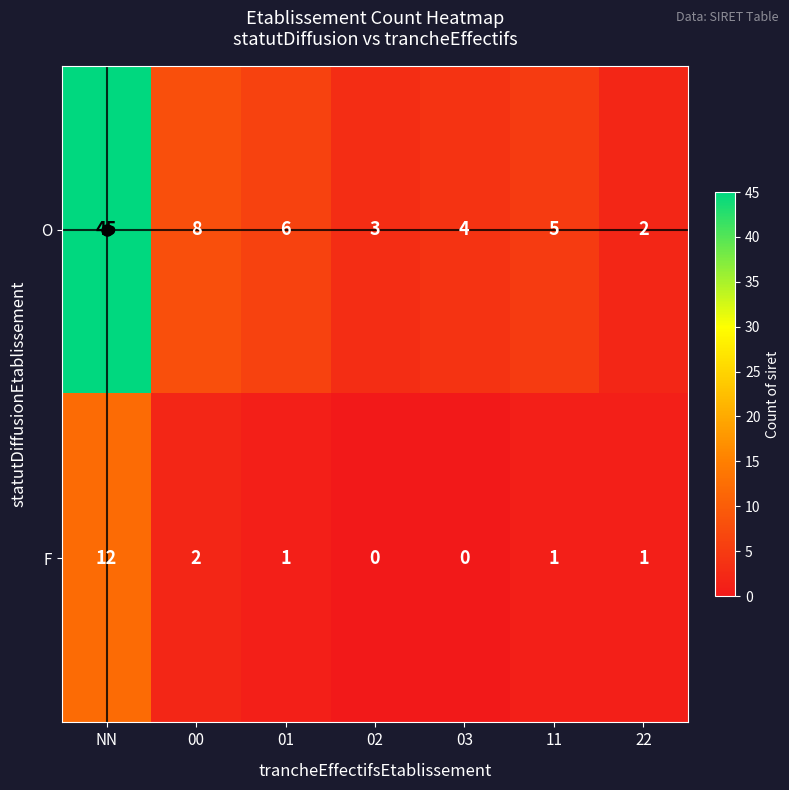

What is the difference between the highest and lowest values at 02?

3